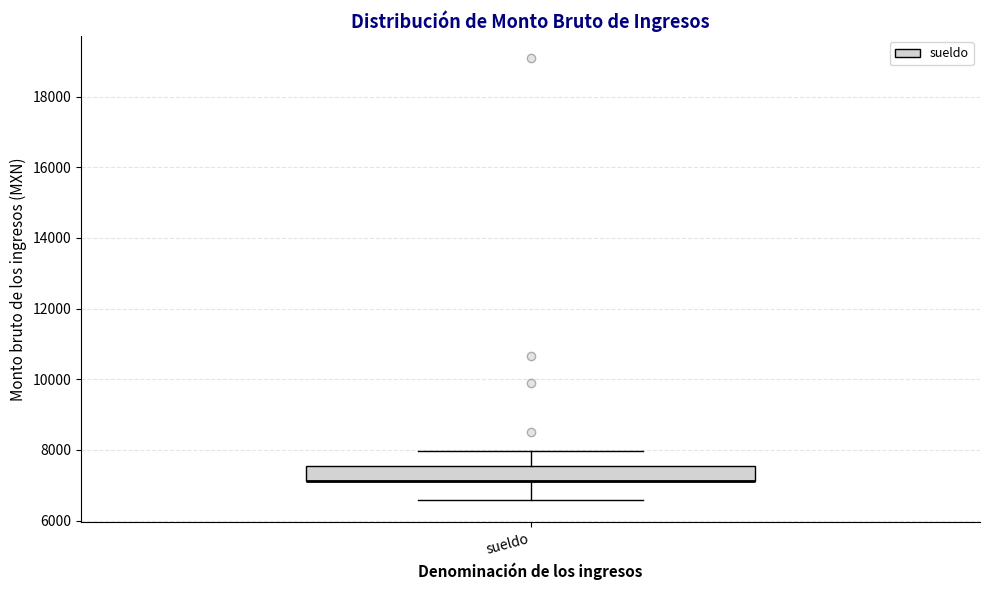

Transcribe this box plot: give where the median line is, the range the box spans, and where the two whiskers end, as read against the y-axis. The values are not printed on the chart, so give them approximately, as read against the axis.

median 7200 (drawn on the box's lower edge), box 7200 to 7600, whiskers 6600 to 8000